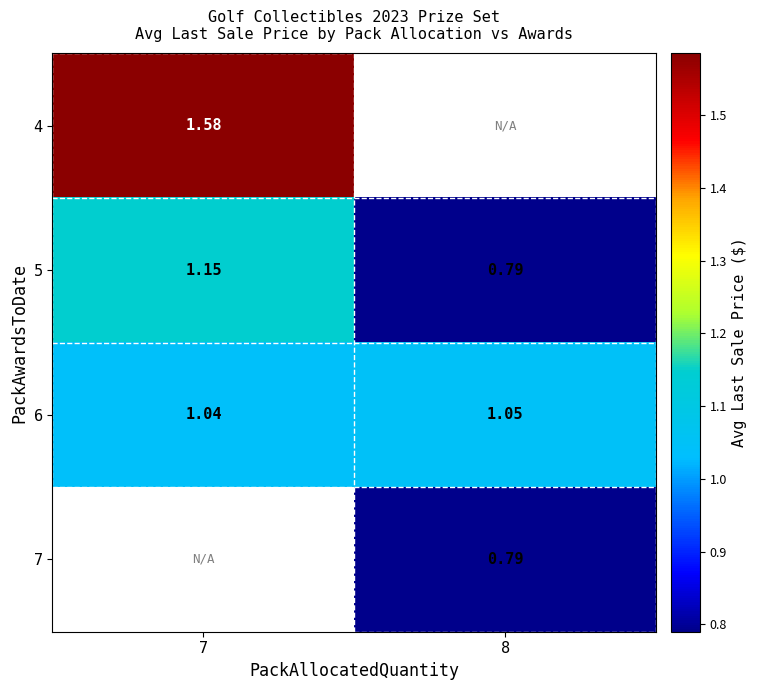

Is the value of 4 at 7 greater than the value of 6 at 8?

Yes